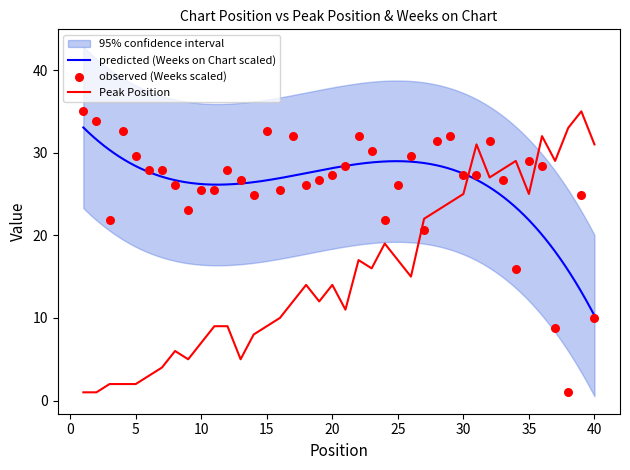

What is the total value across all series at 6?

30.8